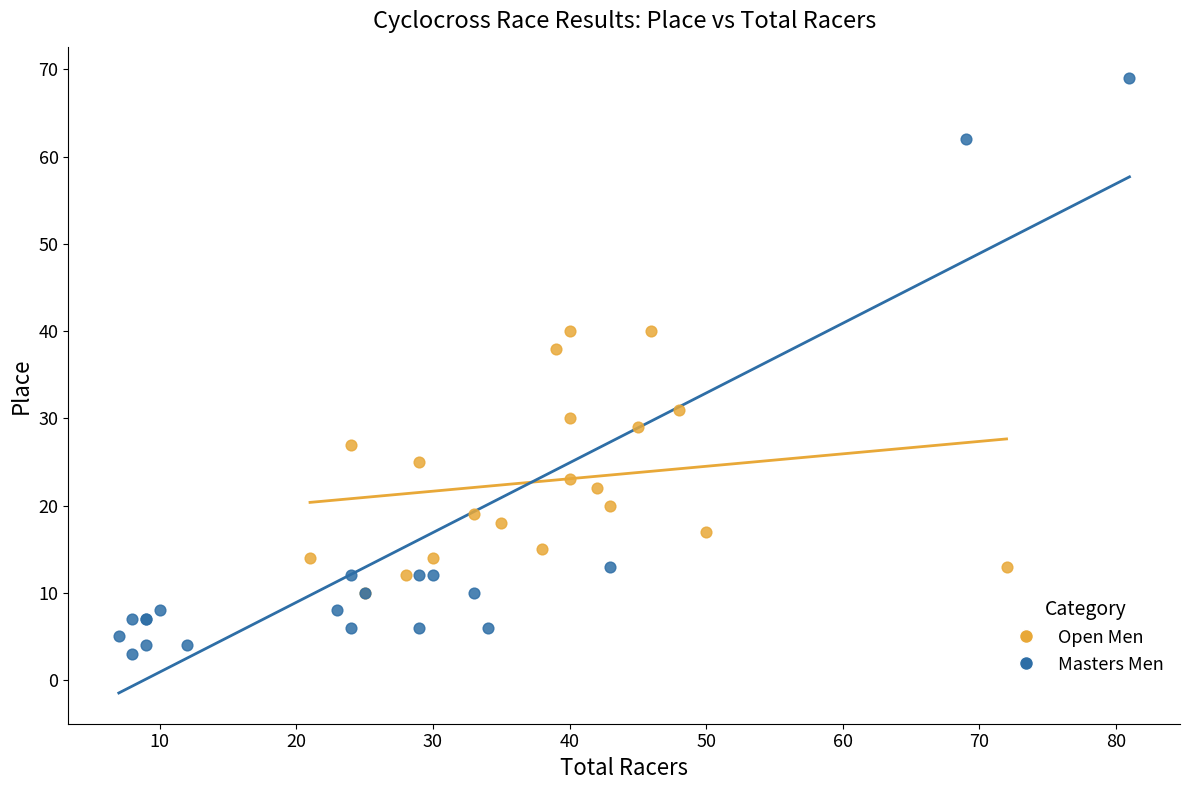

Which series contains the highest Y value?

Masters Men